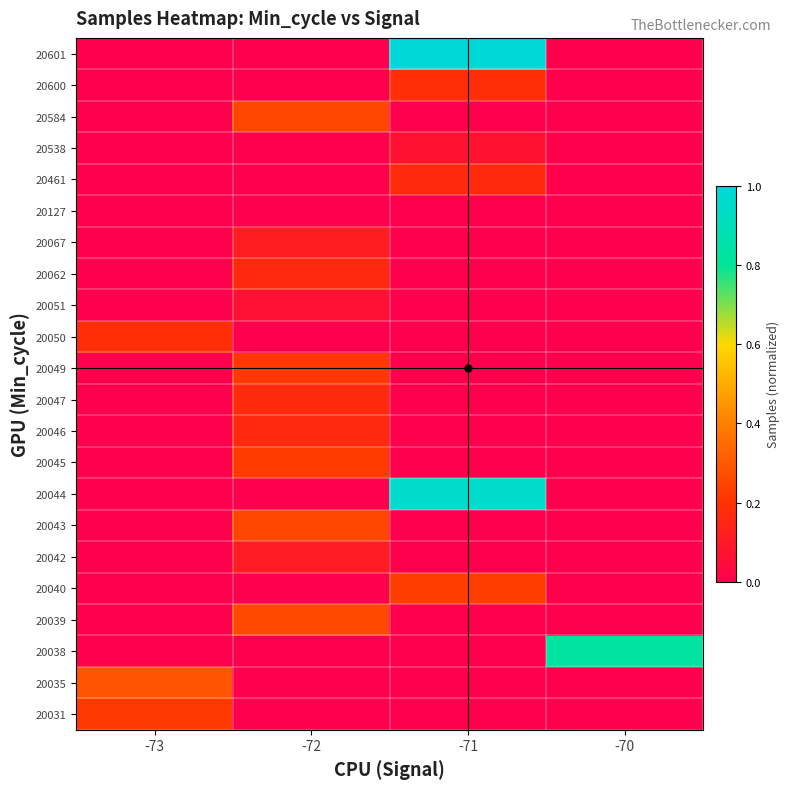

What is the total value across all series at -73?

0.7